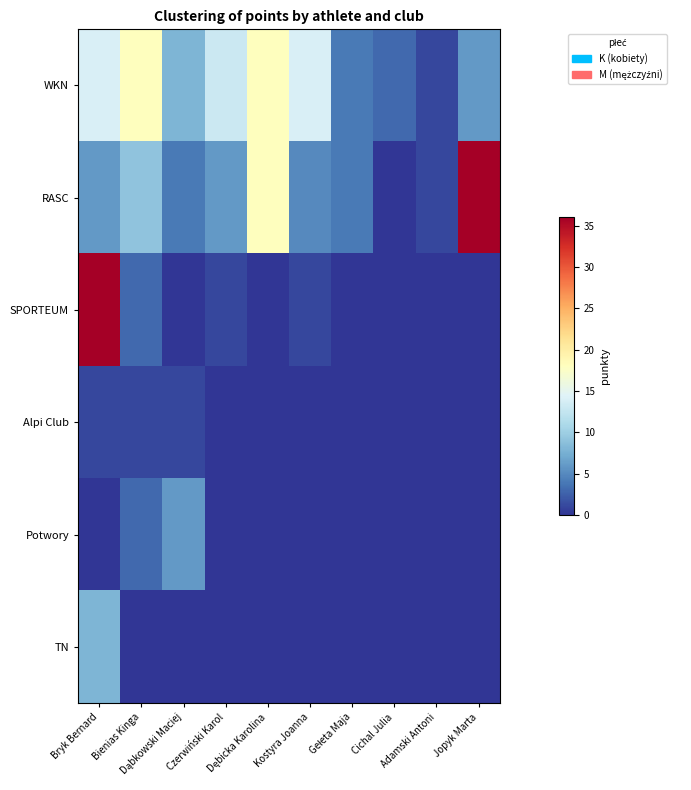

What is the spread (max minus min) of values at Dąbkowski Maciej?

8